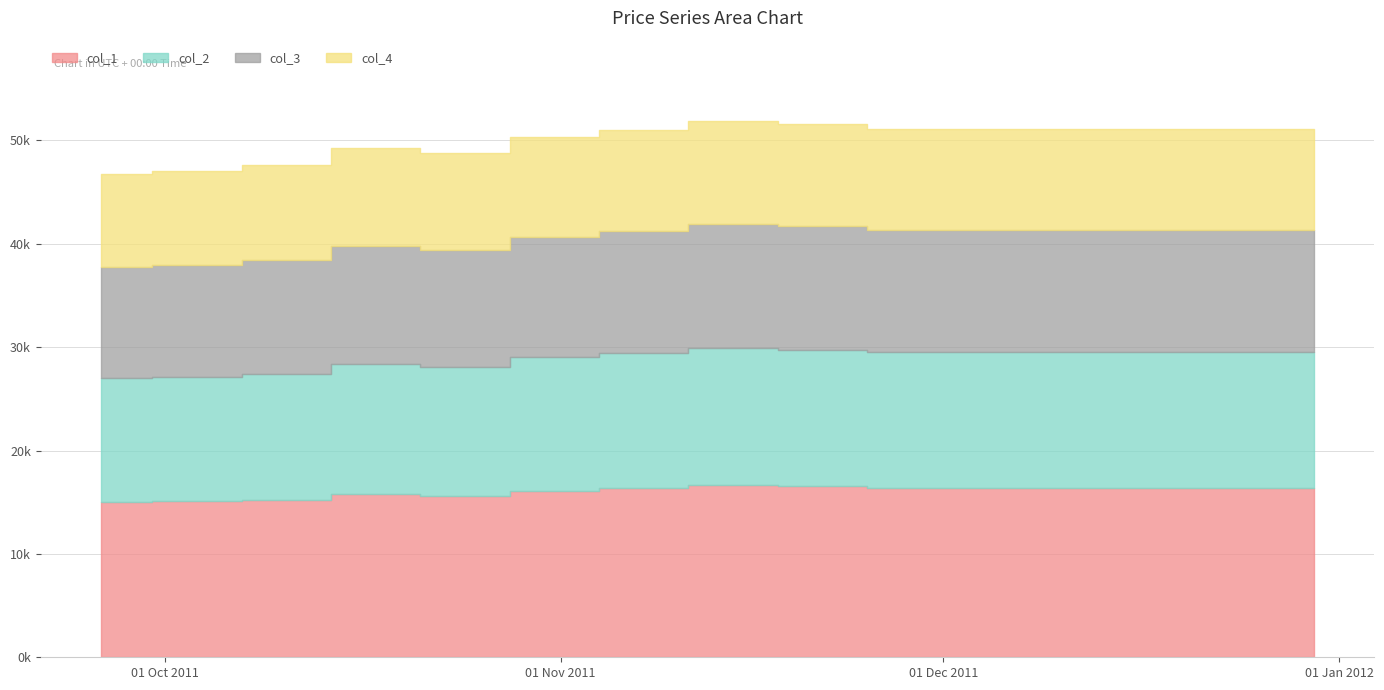

Which series has the largest range (max minus min)?

col_1